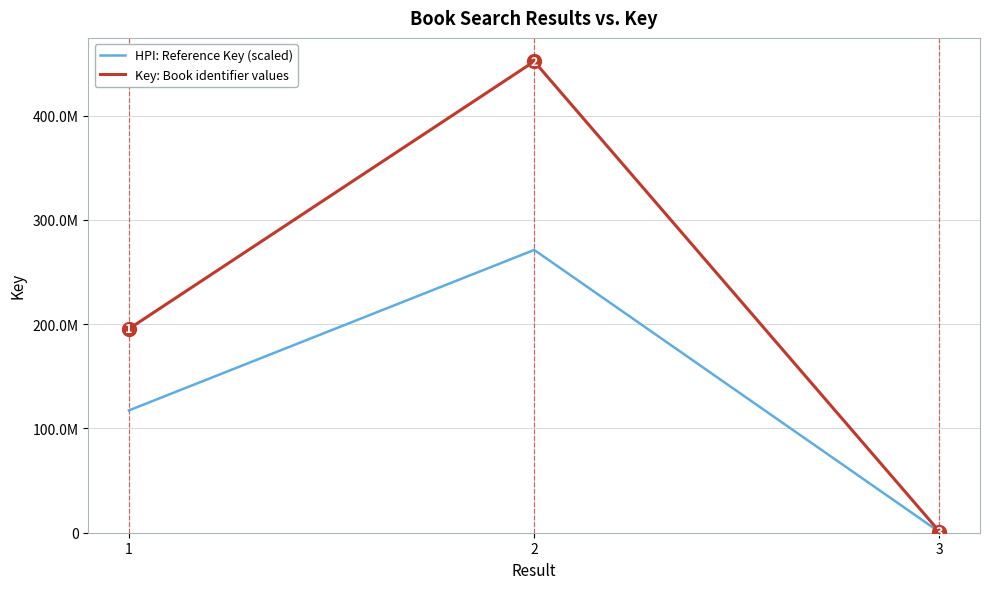

What is the average value of the Key: Book identifier values series?

216224641.0